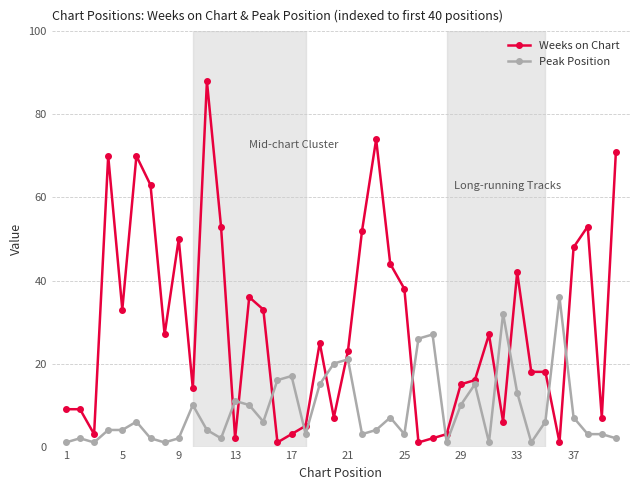

At how many categories does at least one series exceed 57?

6